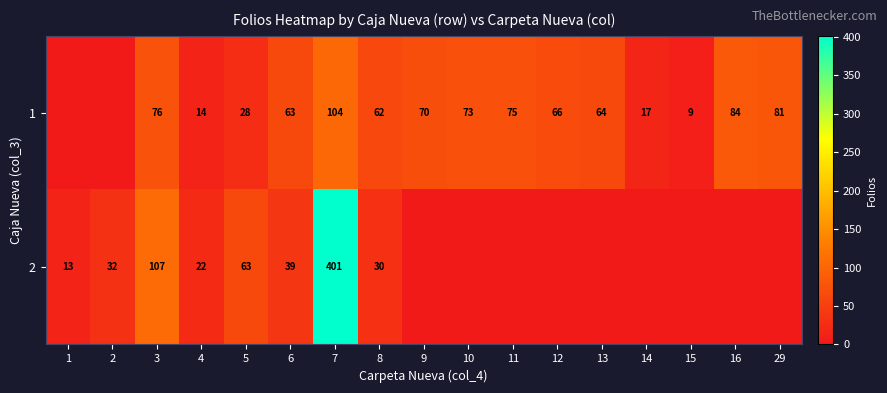

What is the sum of the 1 values at 29 and 7?

185